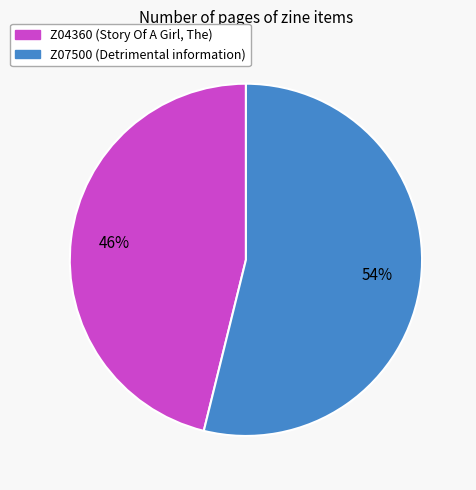

Is the sum of Z04360 (Story Of A Girl, The) and Z07500 (Detrimental information) greater than half?

Yes